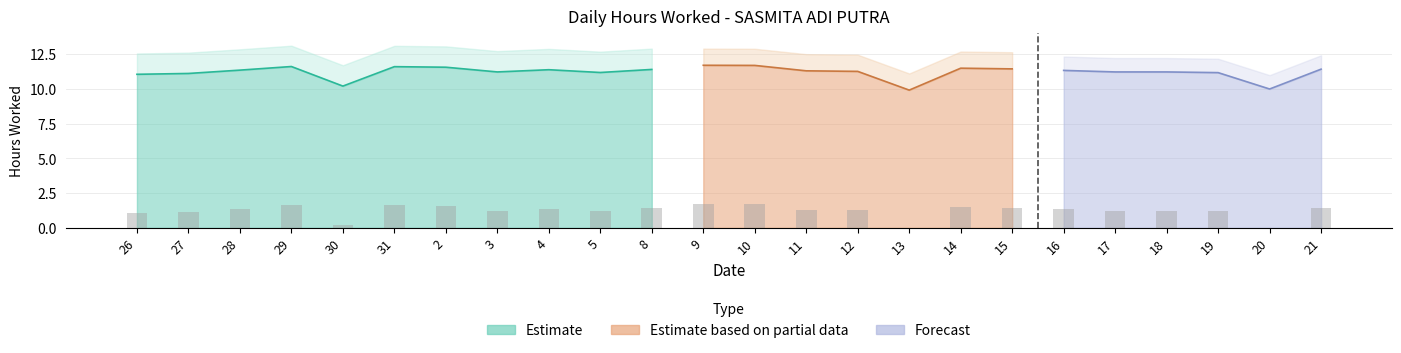

Reading right to left, what are all the values shown in this chart?

21=1.4	20=0.0	19=1.2	18=1.2	17=1.2	16=1.3	15=1.4	14=1.5	13=0.0	12=1.3	11=1.3	10=1.7	9=1.7	8=1.4	5=1.2	4=1.4	3=1.2	2=1.6	31=1.6	30=0.2	29=1.6	28=1.4	27=1.1	26=1.1